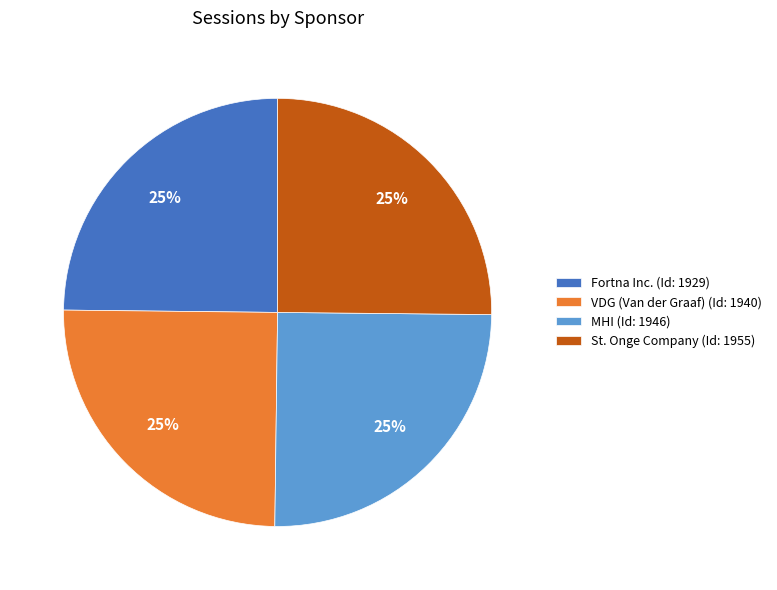

To the nearest percent, what is the combined percentage of MHI (Id: 1946) and Fortna Inc. (Id: 1929)?

50%